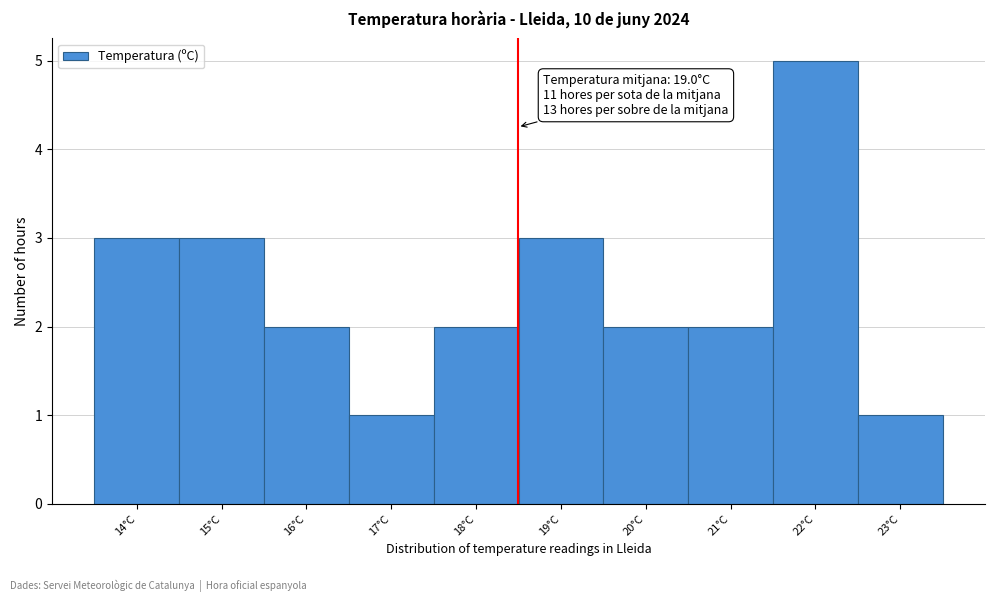

Reading left to right, what are all the values shown in this chart?

14°C=3	15°C=3	16°C=2	17°C=1	18°C=2	19°C=3	20°C=2	21°C=2	22°C=5	23°C=1